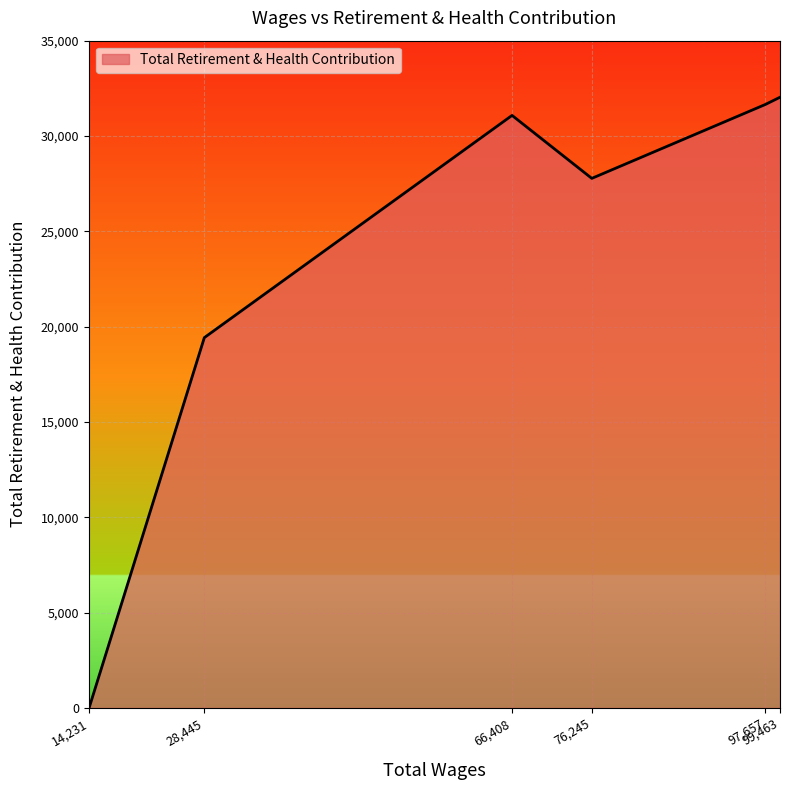

List the labels in order of value, largest first.

99,463, 97,657, 66,408, 76,245, 28,445, 14,231